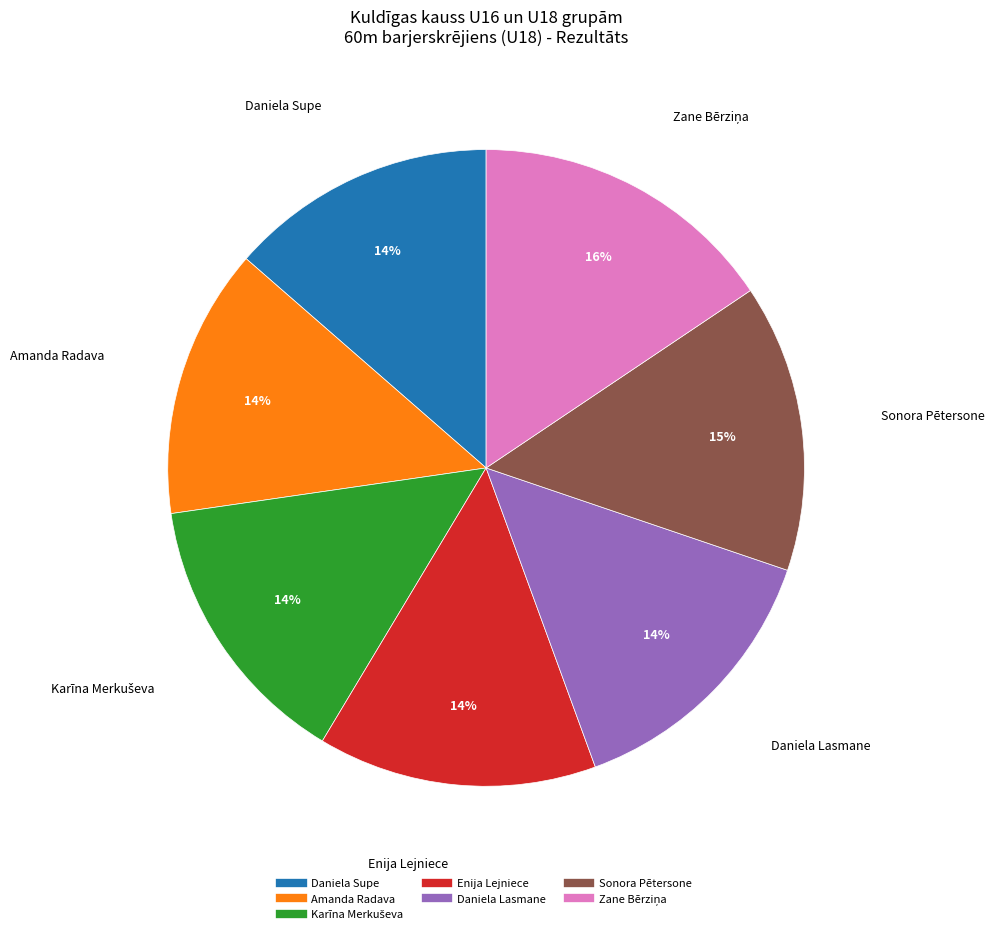

True or false: Amanda Radava accounts for 14% of the total.

True